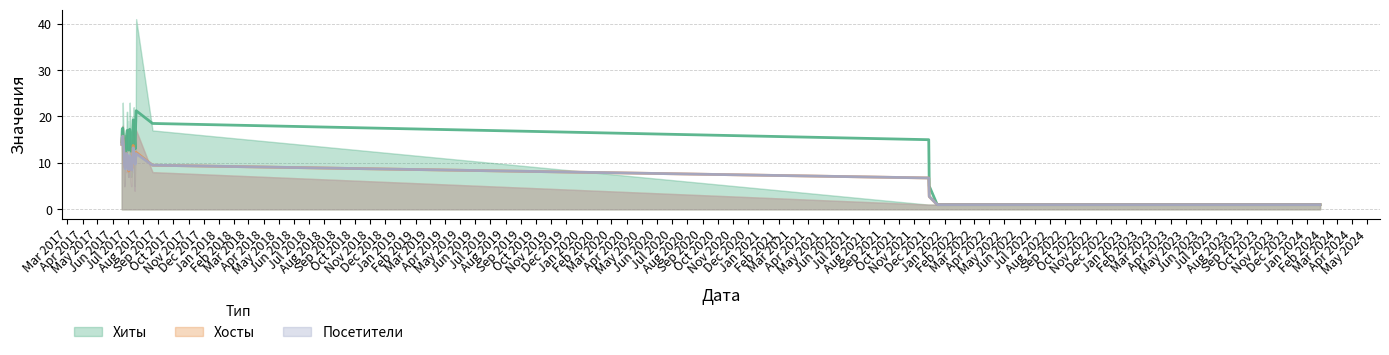

Is the value of Хосты at 2022-11-06 greater than the value of Посетители at 2024-01-27?

No